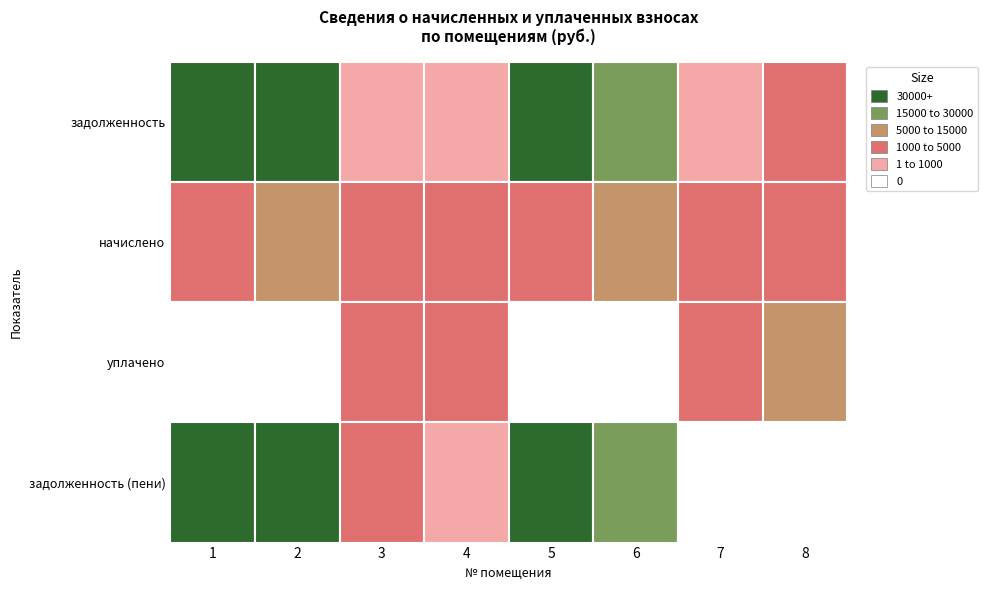

Which series has the largest total across all categories?

задолженность (пени)